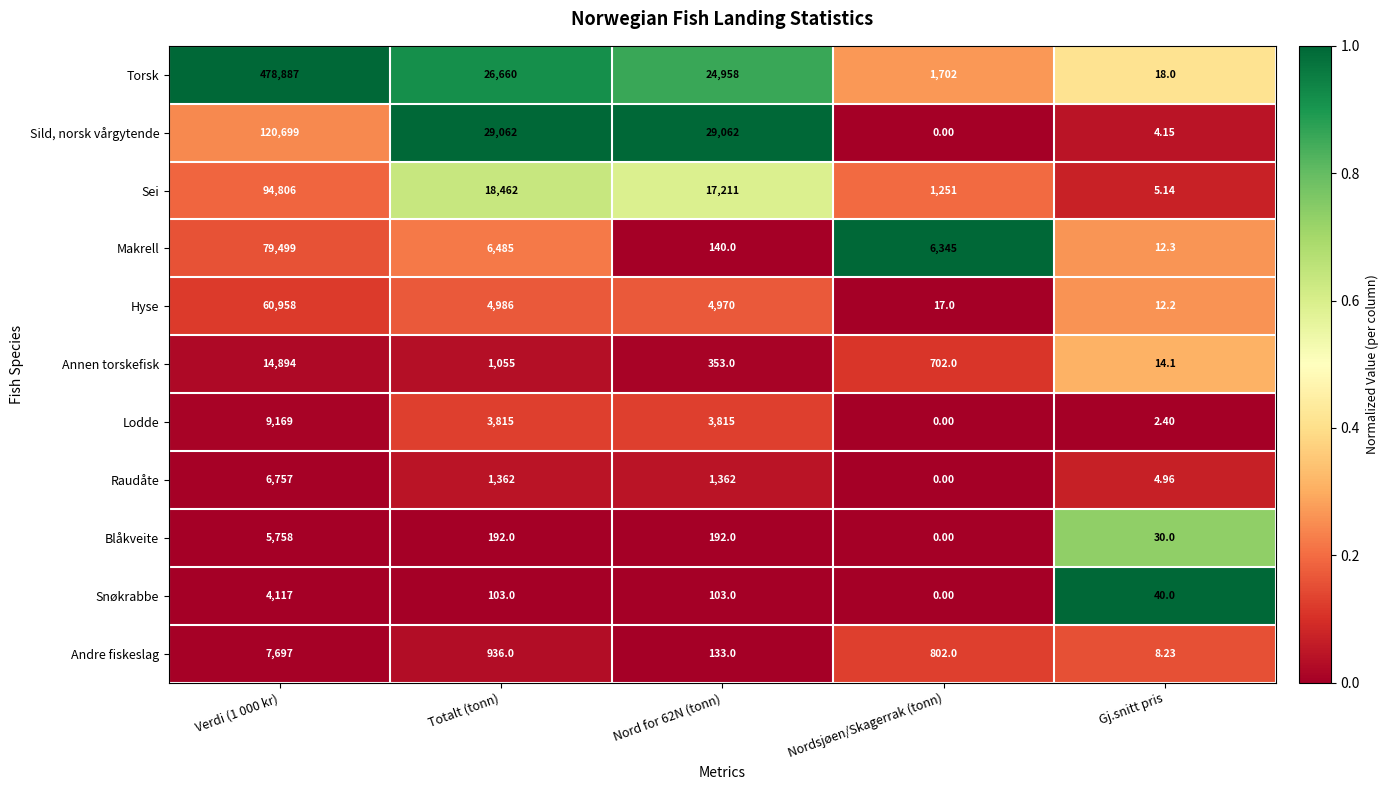

How many distinct data groups are displayed?

11